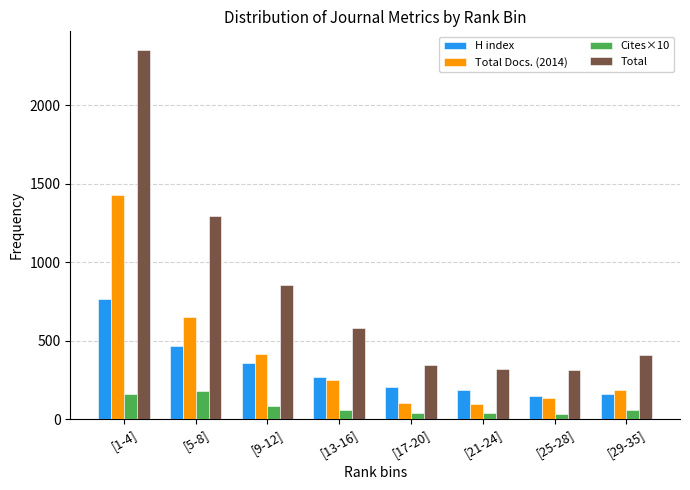

The value of Total at [1-4] is 1436. True or false?

False